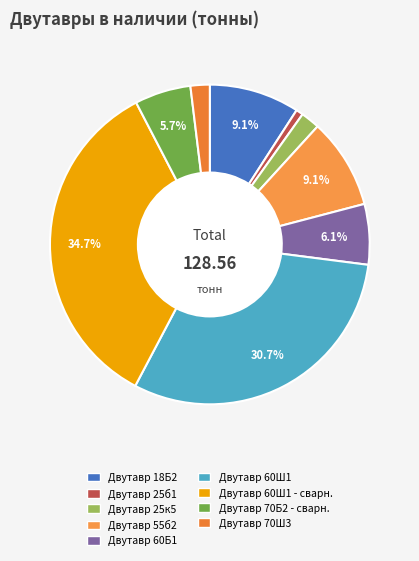

How many segments does this pie chart have?

9